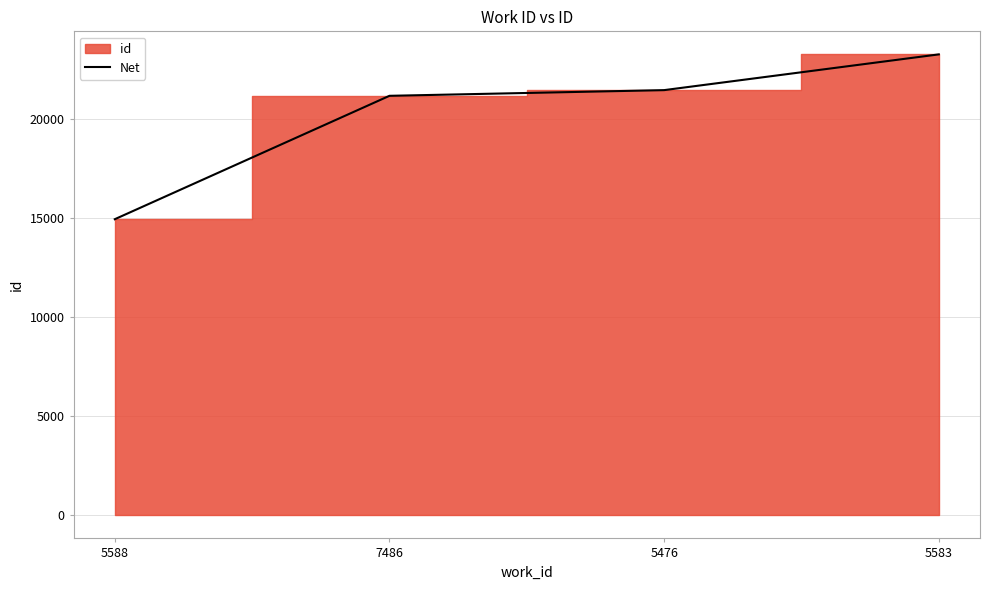

True or false: the data shows 14947 at 5588.

True